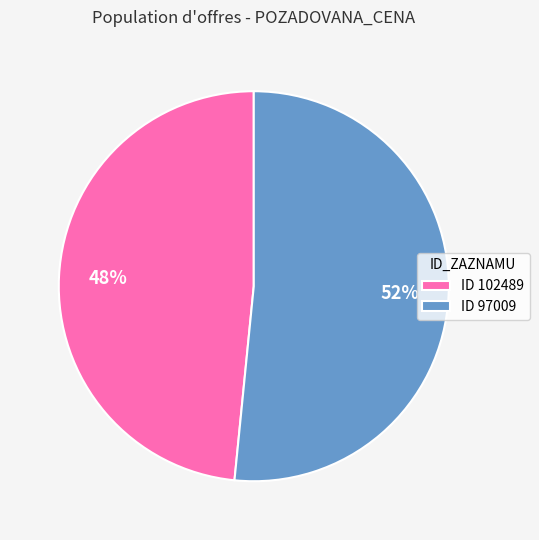

To the nearest percent, what is the combined percentage of ID 97009 and ID 102489?

100%